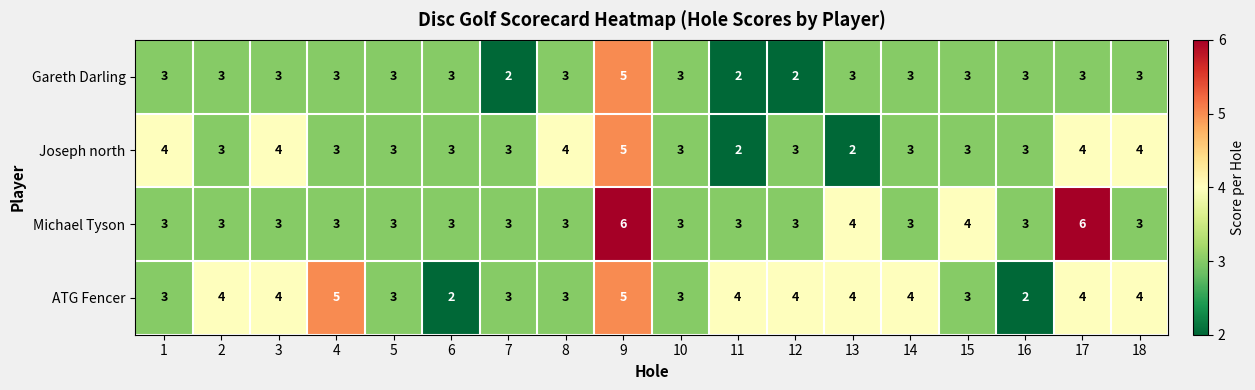

Rank the series by their average value, from lowest to highest.

Gareth Darling, Joseph north, Michael Tyson, ATG Fencer